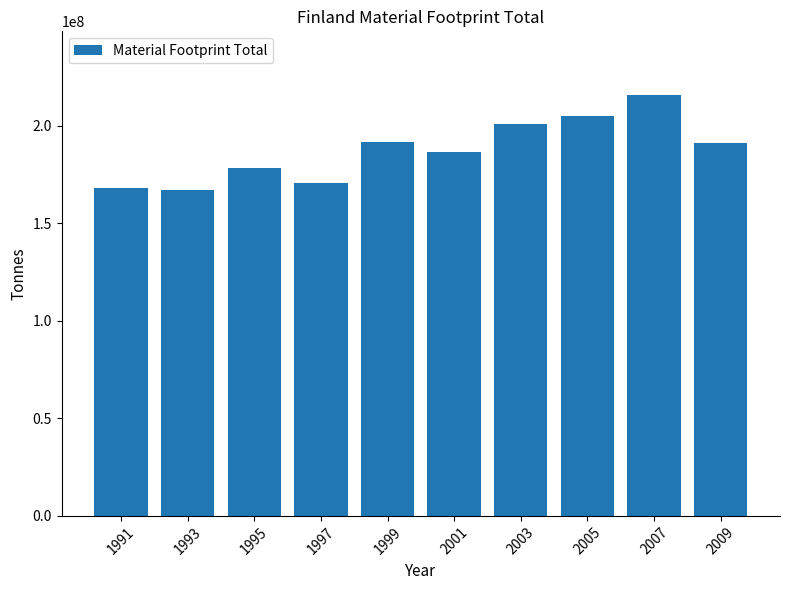

Which label corresponds to the largest value in the chart?

2007